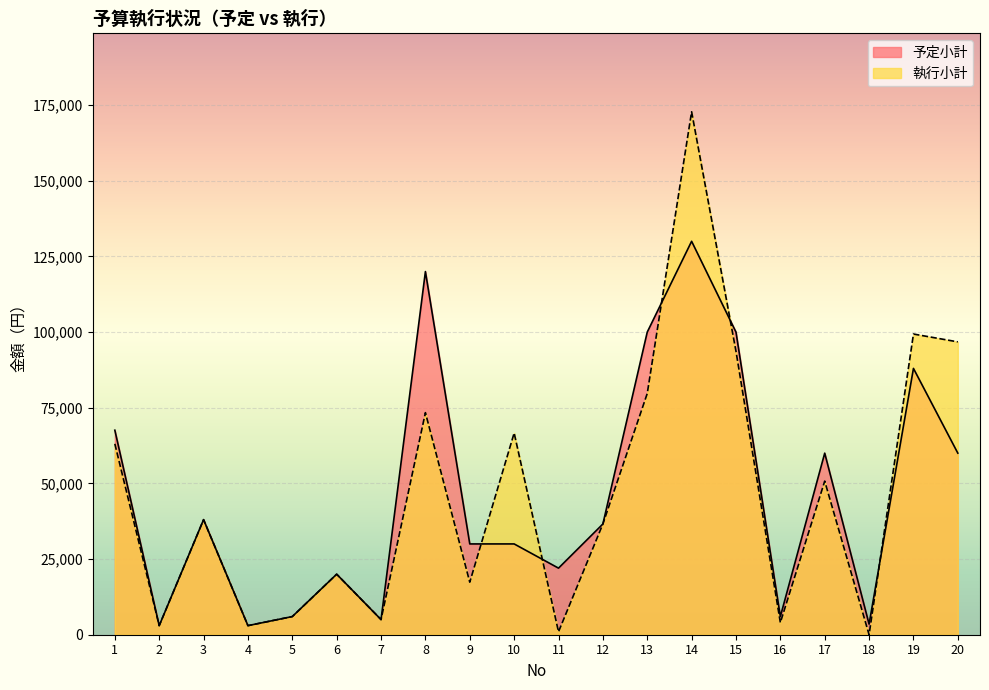

True or false: 執行小計 has more than 0 points higher than both neighbors.

True